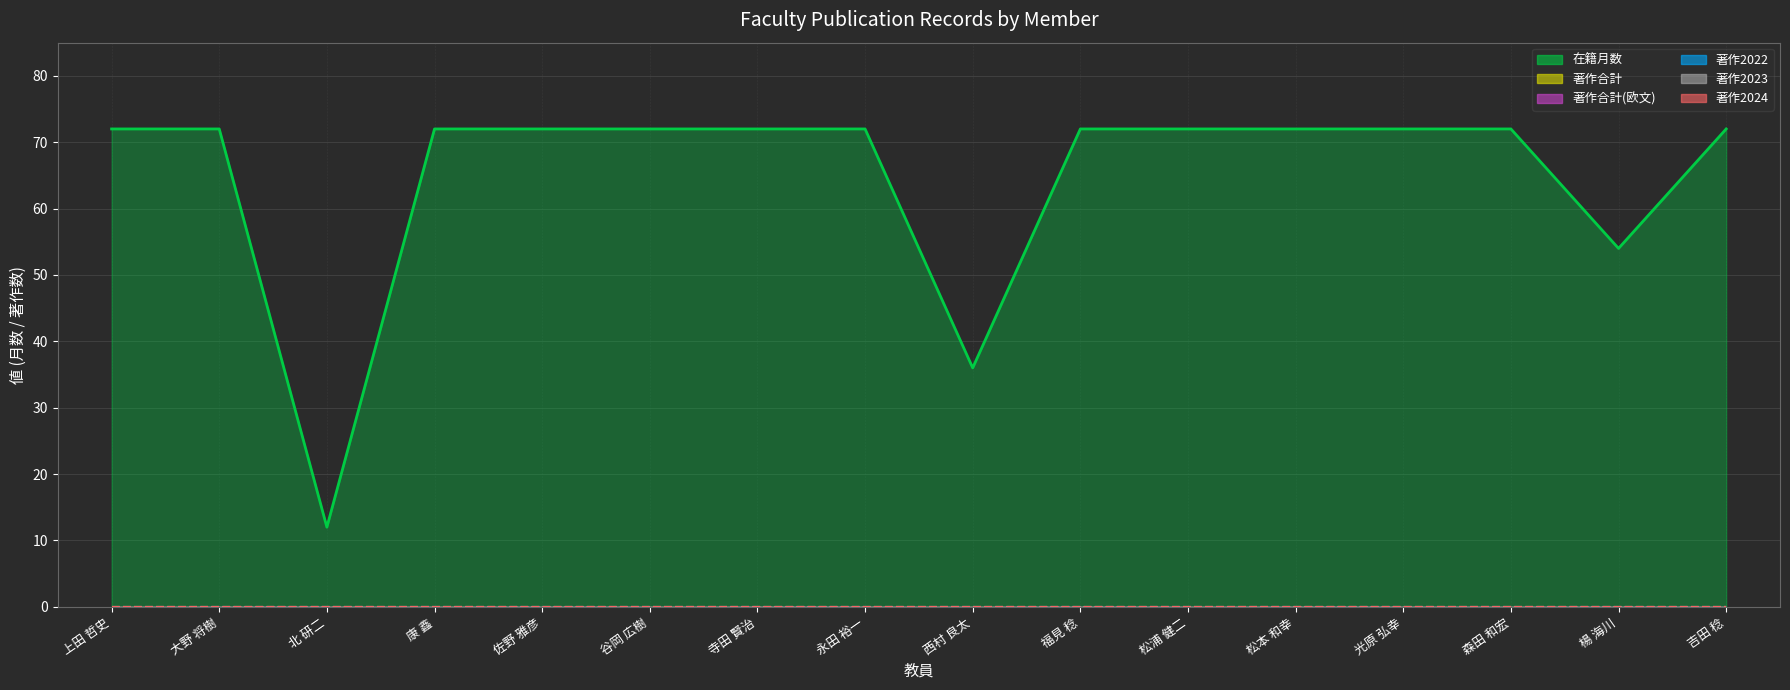

True or false: 著作合計(欧文) and 著作合計 cross at least once.

False